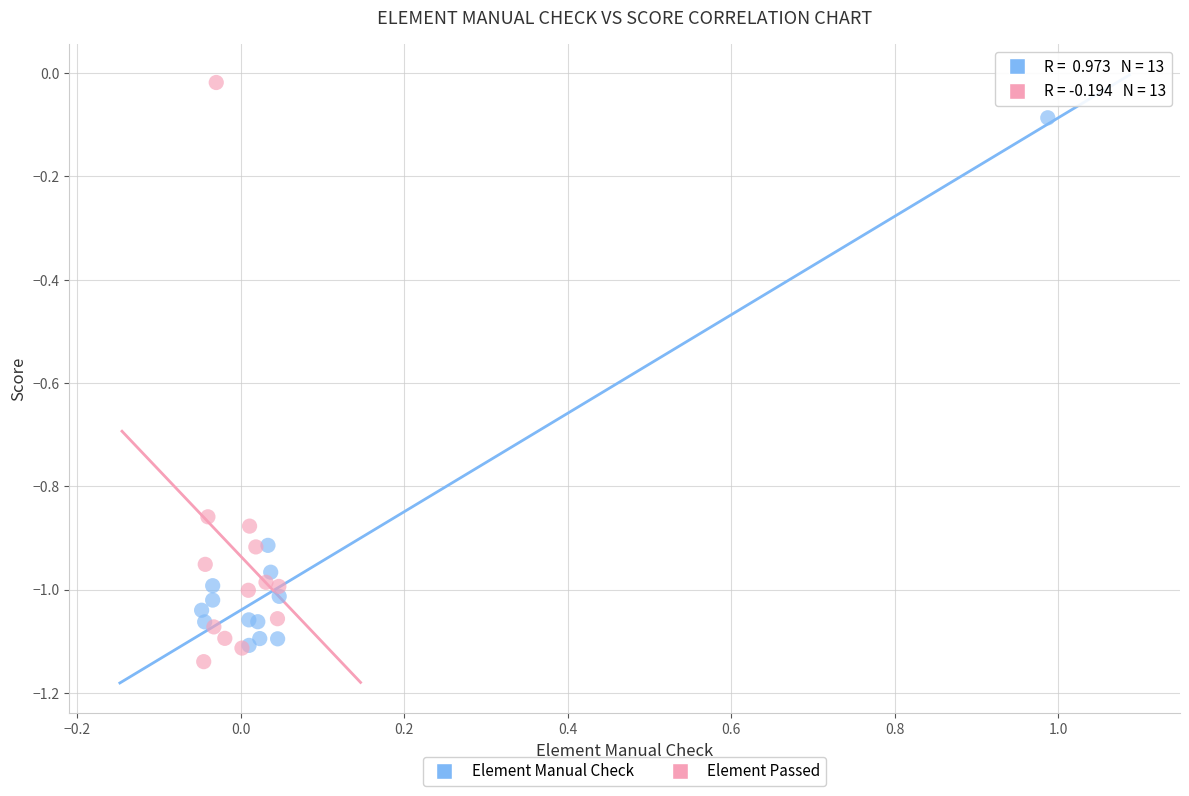

Which series reaches the maximum Y coordinate?

Element Passed